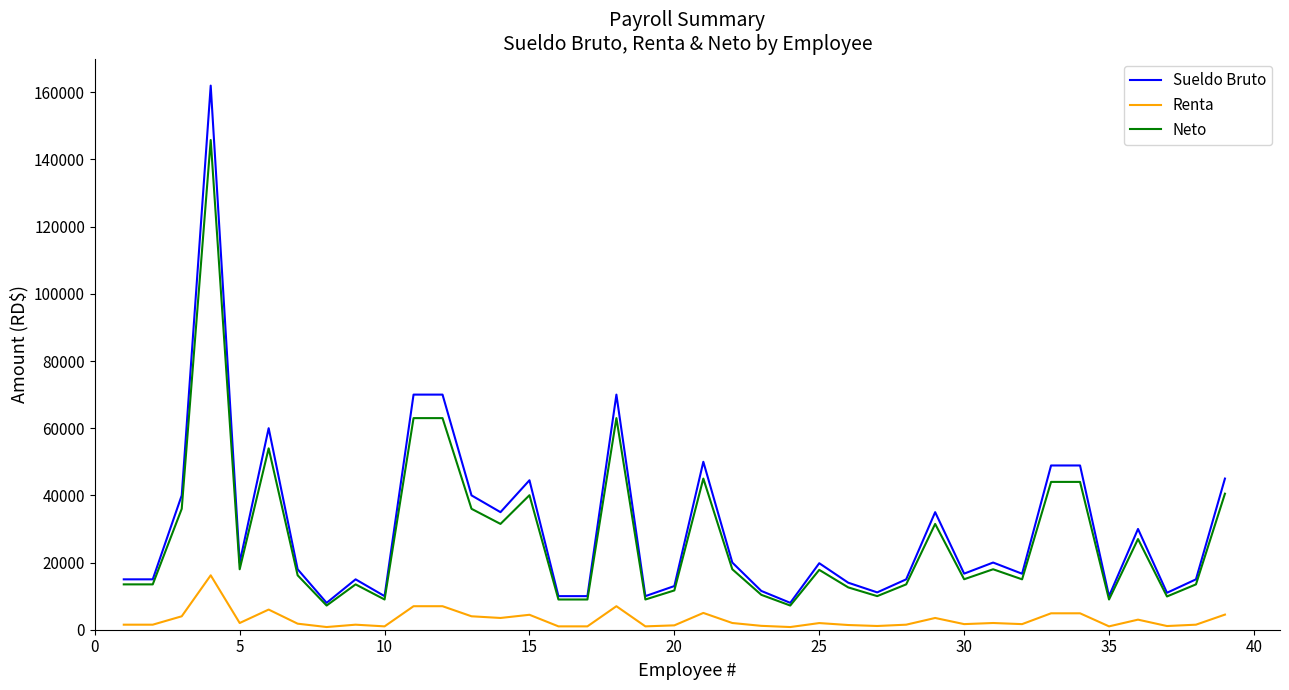

Rank the series by their maximum value, from highest to lowest.

Sueldo Bruto, Neto, Renta